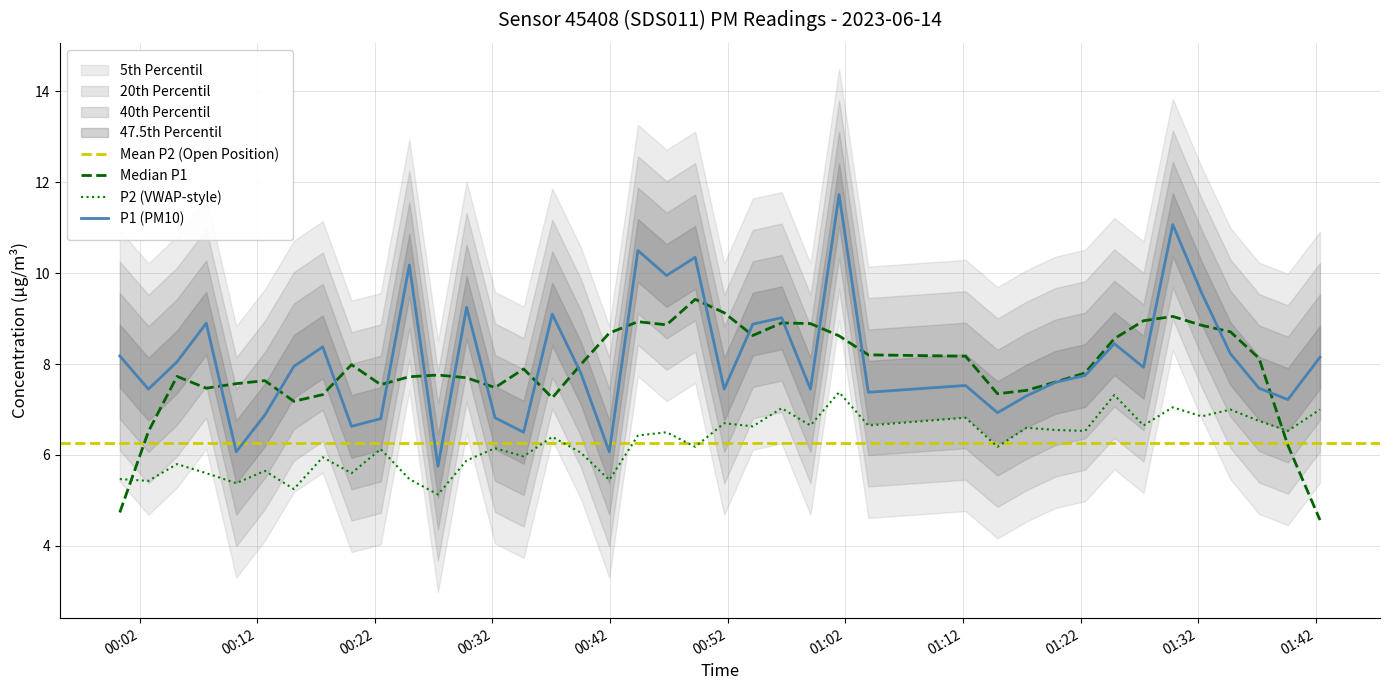

Rank the series at 2023-06-14T01:32:17 from highest to lowest value.

P1, P2